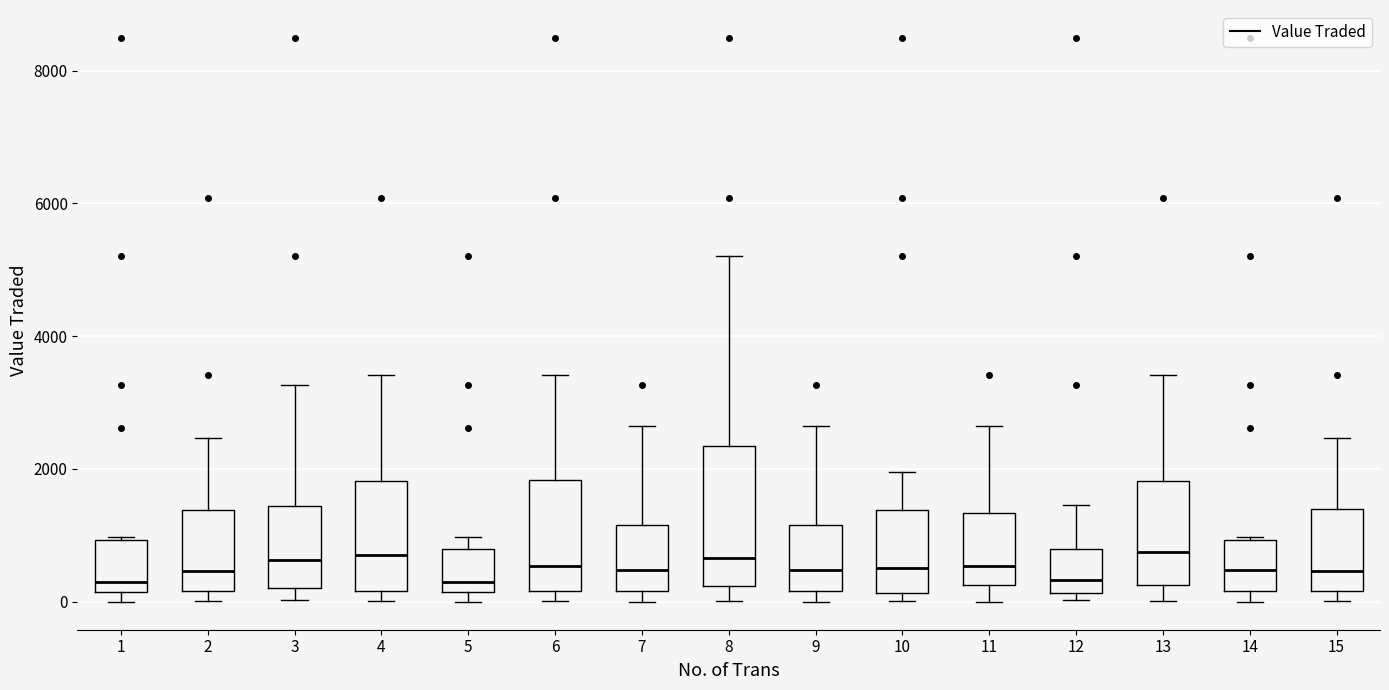

Where is the upper edge of the box at x = 10 on the y-axis? The values are not printed on the chart, so give them approximately, as read against the axis.

1400